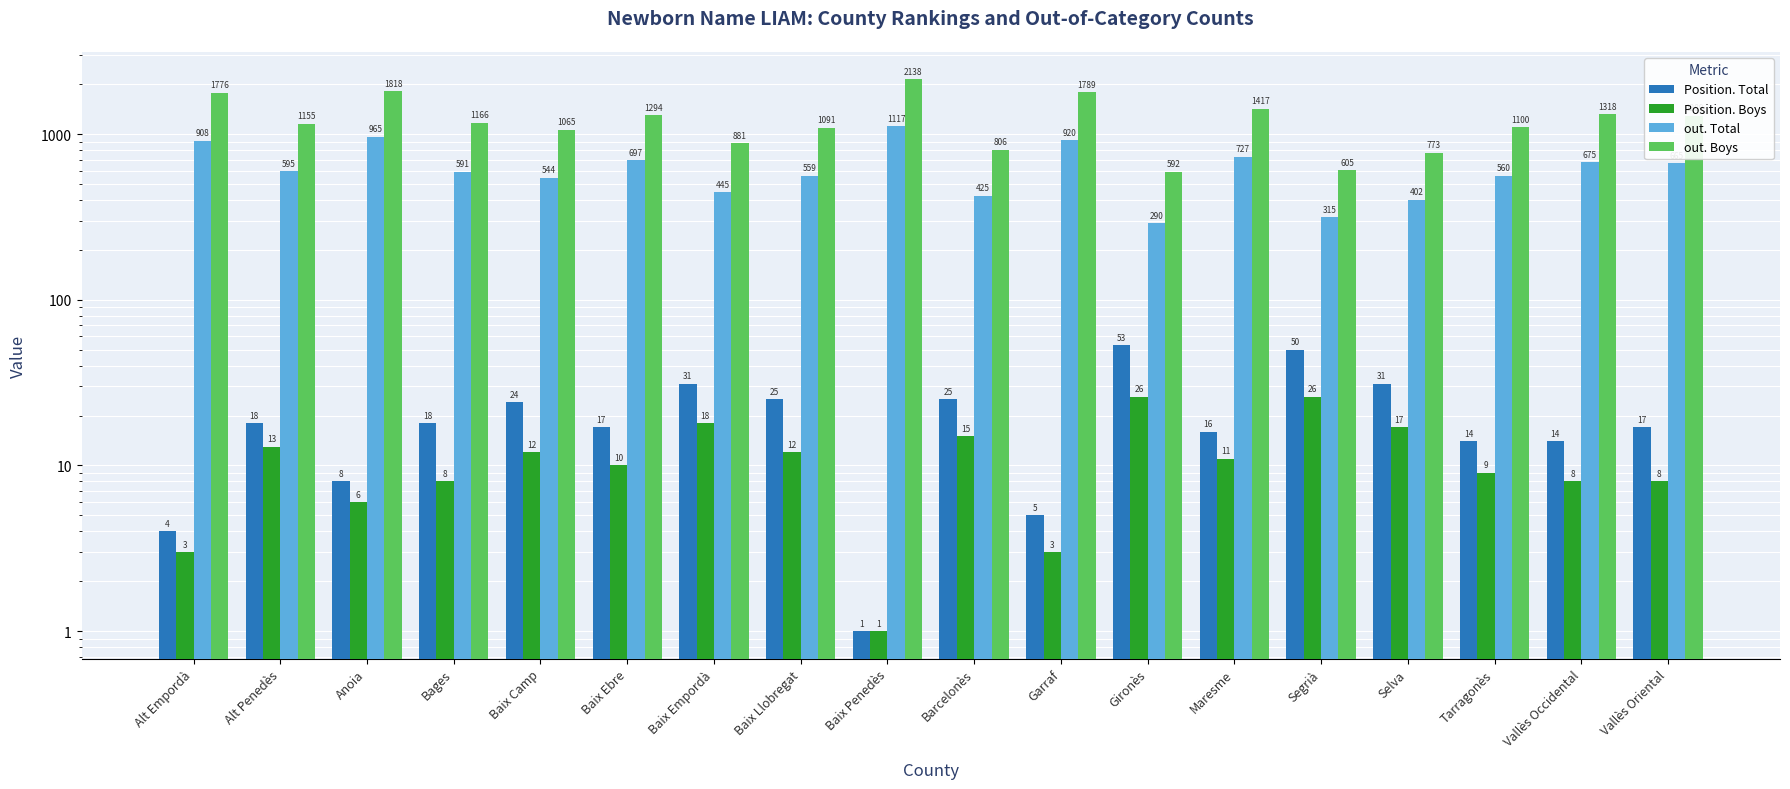

List the labels in order of Position. Total value, largest first.

Gironès, Segrià, Baix Empordà, Selva, Baix Llobregat, Barcelonès, Baix Camp, Alt Penedès, Bages, Baix Ebre, Vallès Oriental, Maresme, Tarragonès, Vallès Occidental, Anoia, Garraf, Alt Empordà, Baix Penedès